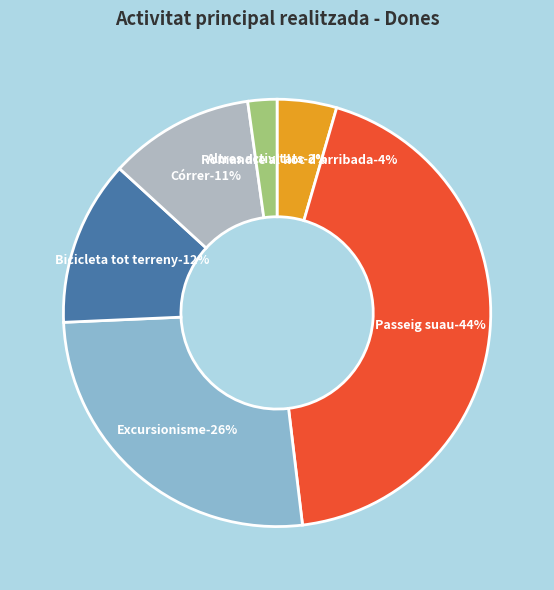

To the nearest percent, what is the difference between the Romandre al lloc d'arribada and Altres activitats slice percentages?

2%